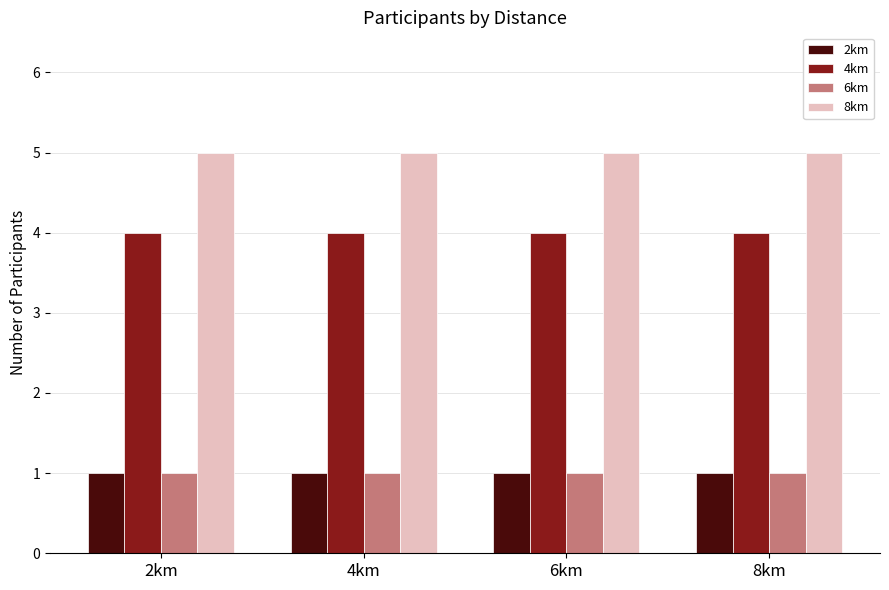

What is the difference between the highest and lowest values at 8km?

4